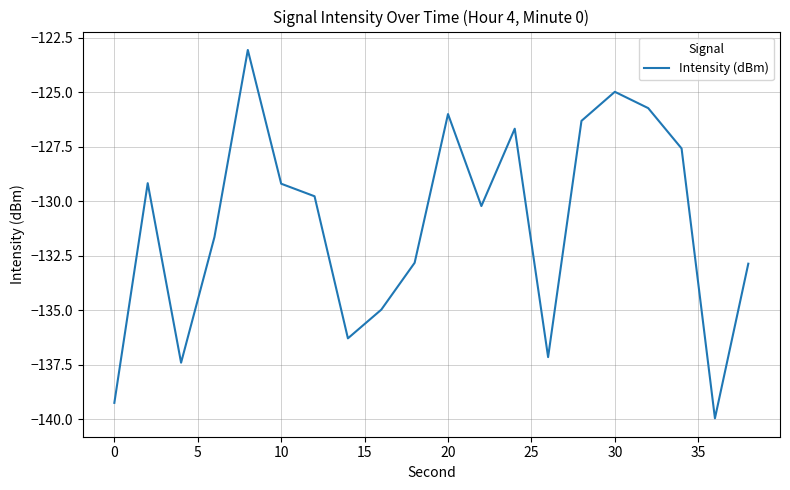

What is the difference between the maximum and minimum values?

16.9